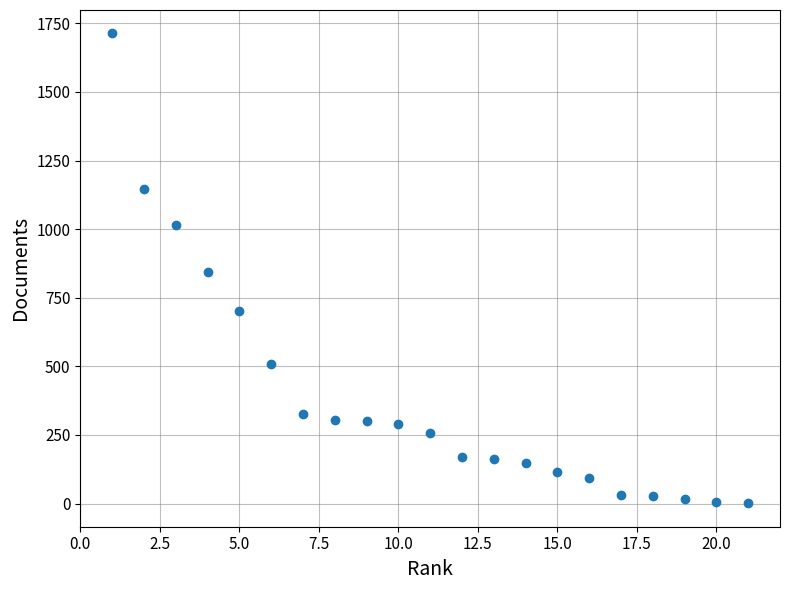

What is the range of Y values (max minus min)?

1712